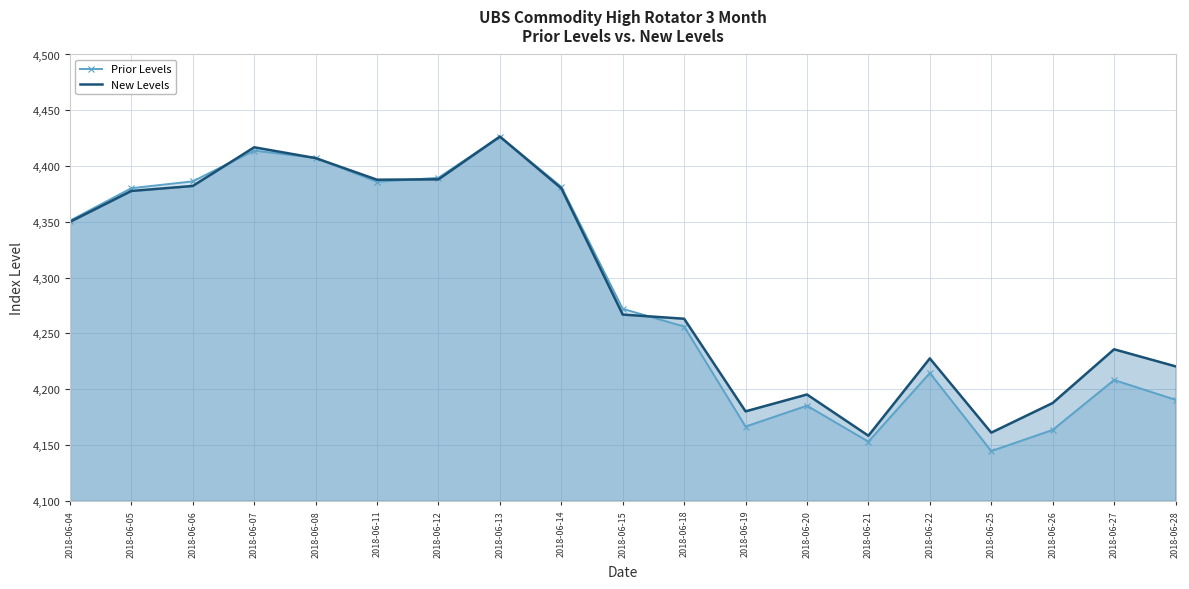

How many interior local valleys does the New Levels series have?

4